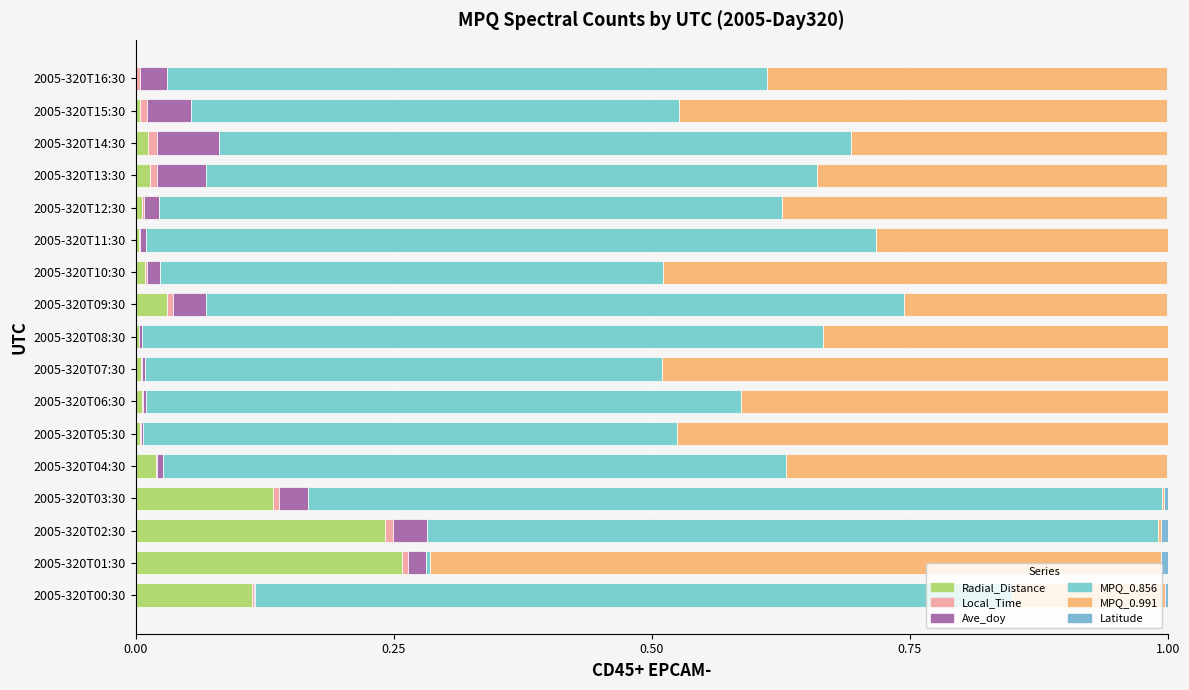

How many series are shown in this chart?

6